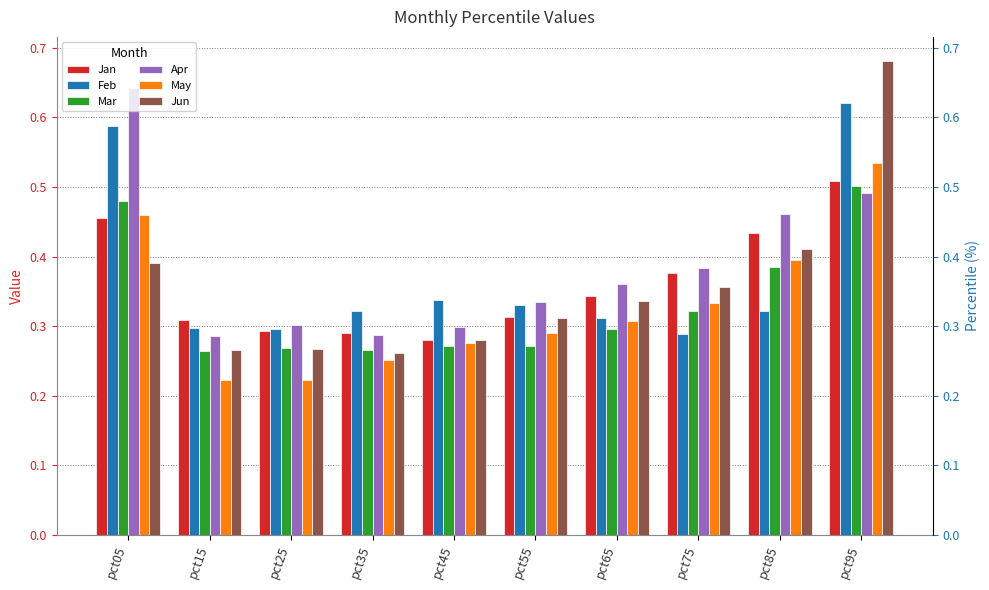

What is the smallest value displayed?

0.2